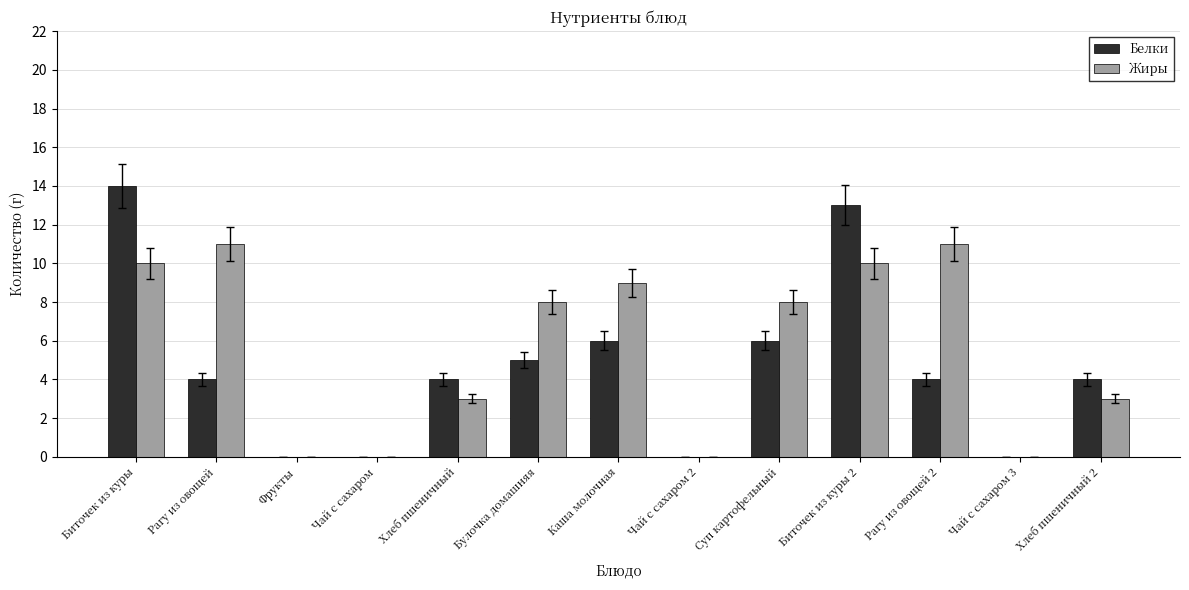

Reading right to left, extract all data points from this chart.

Белки: 4	0	4	13	6	0	6	5	4	0	0	4	14
Жиры: 3	0	11	10	8	0	9	8	3	0	0	11	10